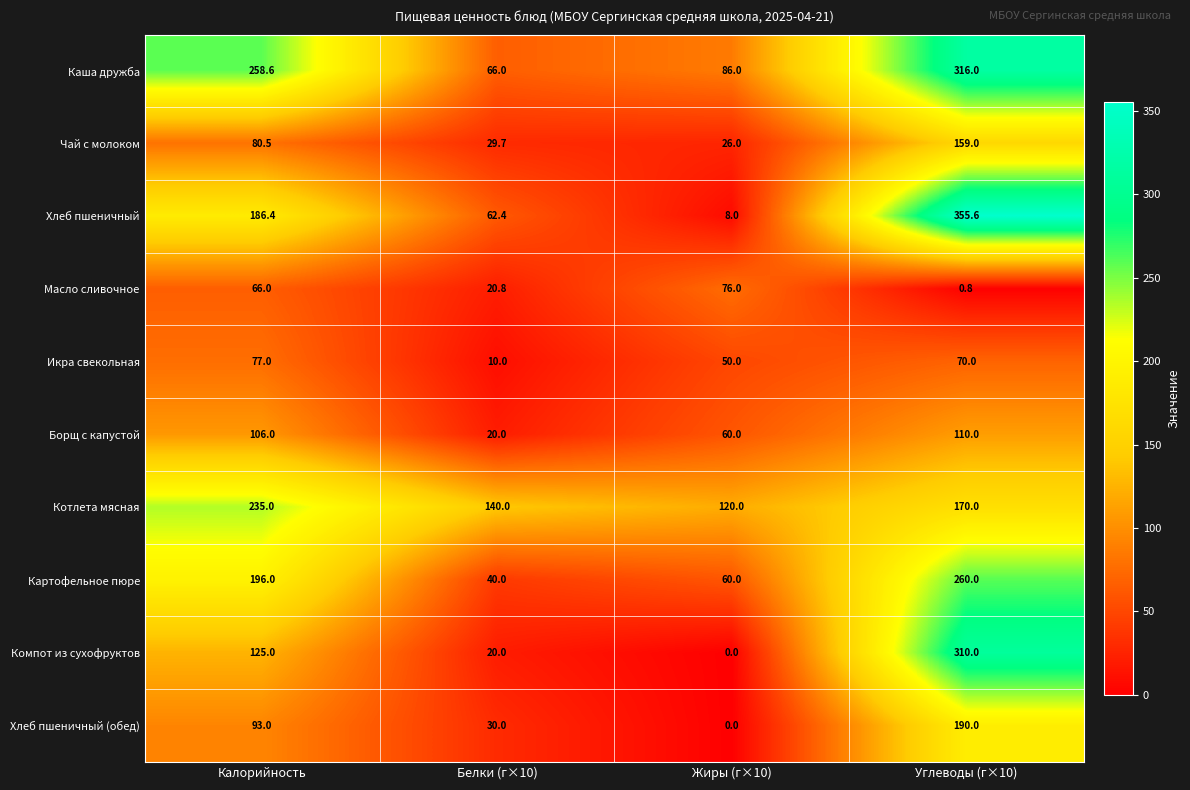

At which label does Хлеб пшеничный reach its minimum?

Жиры (г×10)